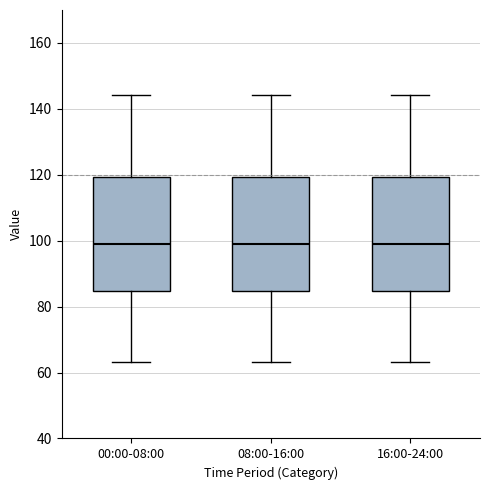

Reading left to right, read every box against the y-axis: the position of its median line, the range the box covers, and the ends of its whiskers. The values are not printed on the chart, so give them approximately, as read against the axis.

00:00-08:00: median 98, box 84 to 120, whiskers 64 to 144
08:00-16:00: median 98, box 84 to 120, whiskers 64 to 144
16:00-24:00: median 98, box 84 to 120, whiskers 64 to 144